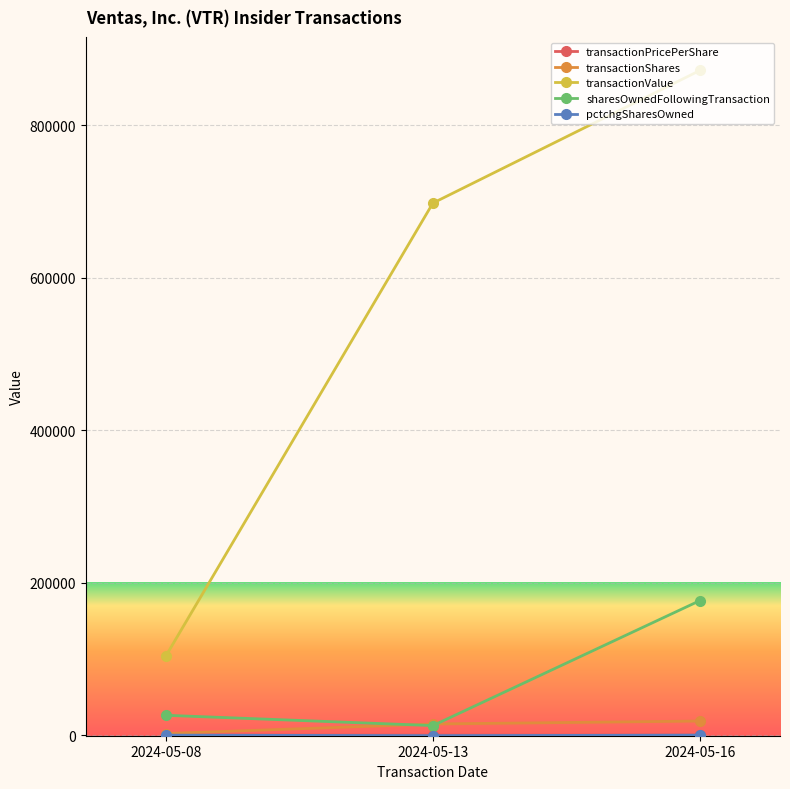

What is the greatest value displayed?

871552.0